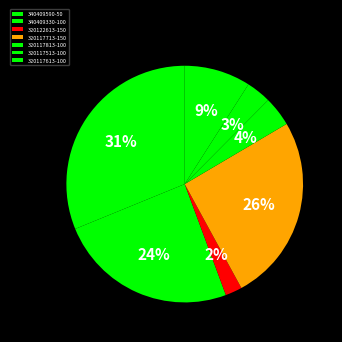

To the nearest percent, what is the average slice percentage?

14%